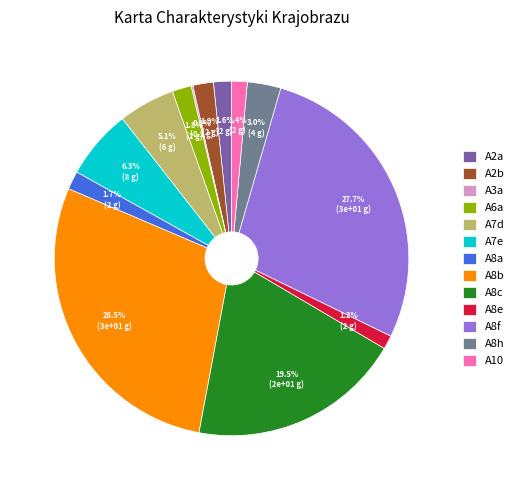

Is there any slice that represents more than half of the pie?

No